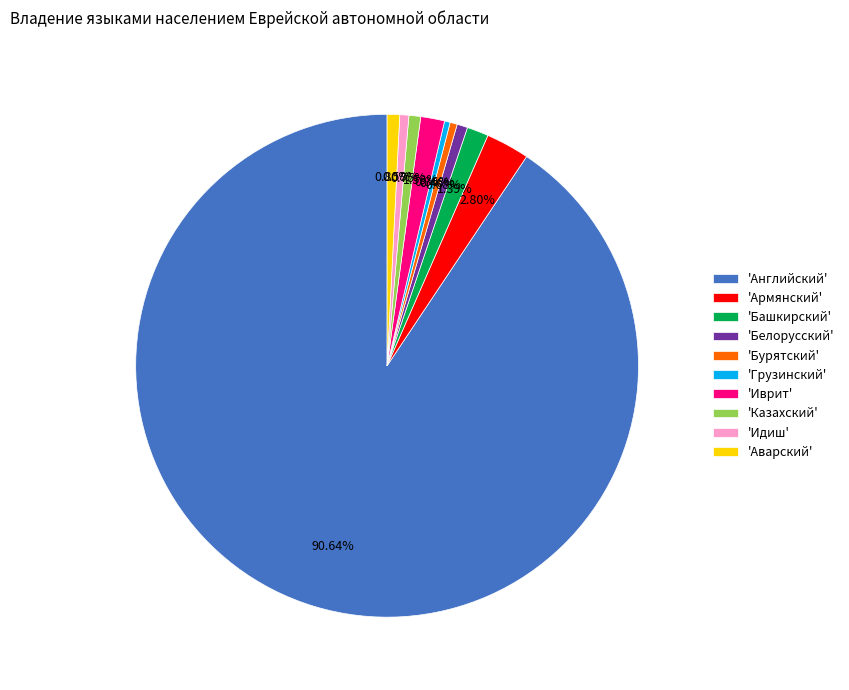

To the nearest percent, what is the difference between the largest and smallest slice percentages?

90%